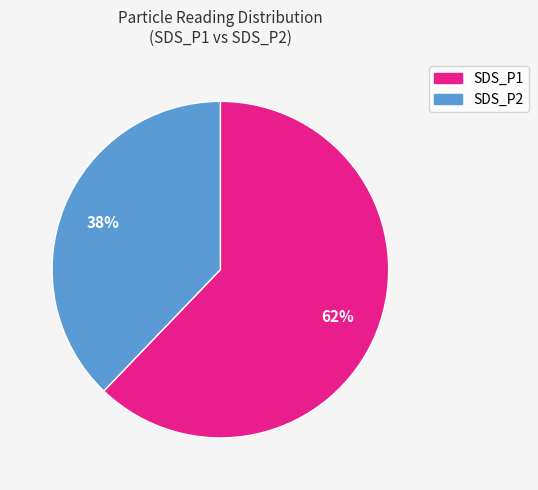

To the nearest percent, what is the difference between the largest and smallest slice percentages?

24%